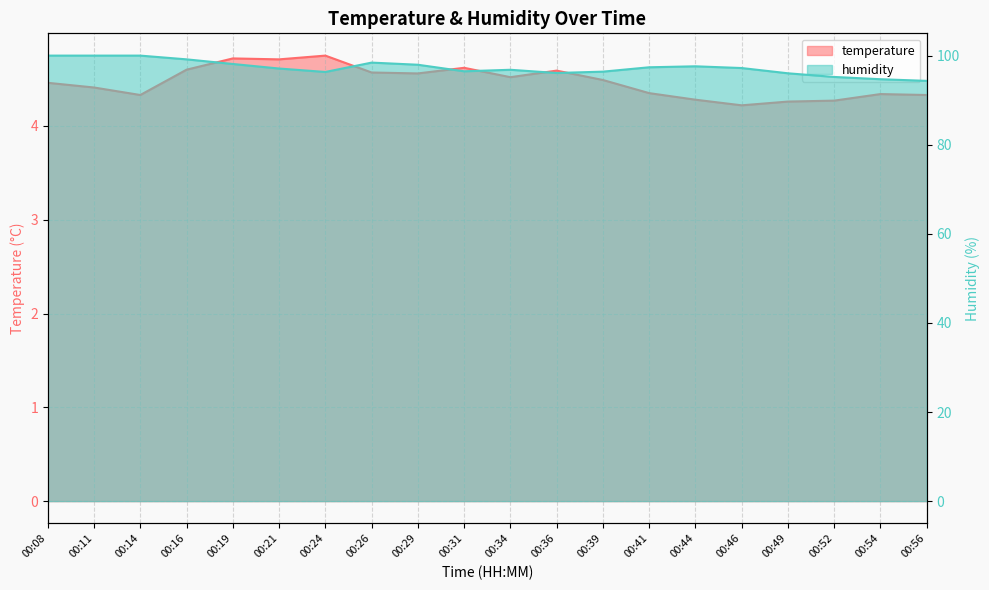

Does the chart have visible grid lines?

Yes